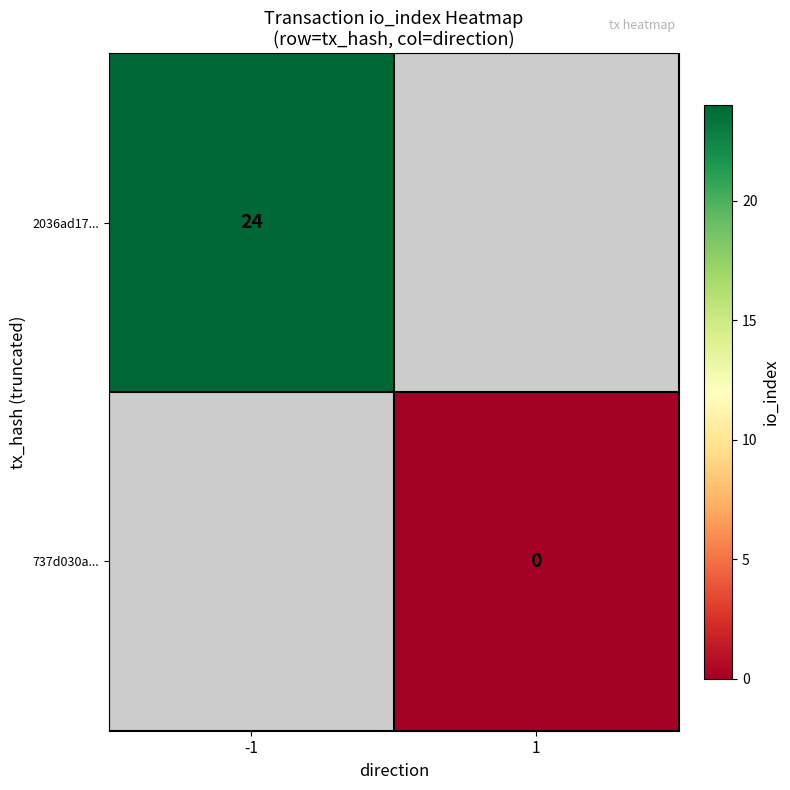

True or false: 2036ad17... has a value of 10 at -1.

False